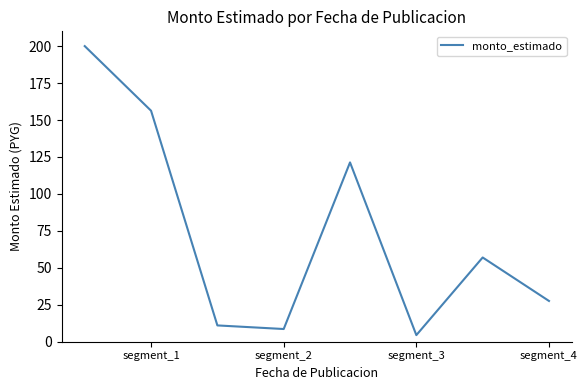

Reading left to right, extract all data points from this chart.

200.0	156.3	11.0	8.6	121.3	4.5	57.0	27.6